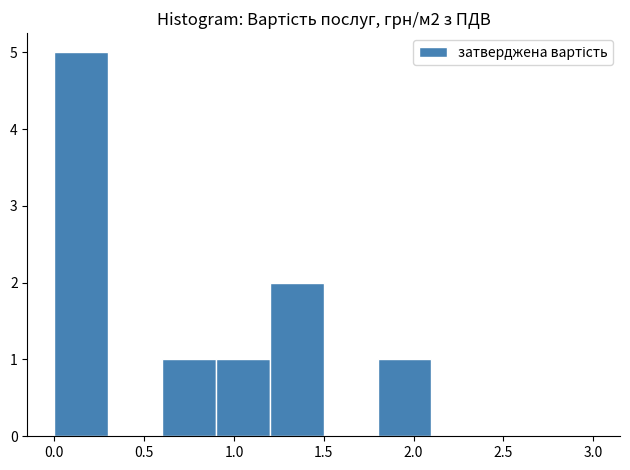

Which range on the x-axis has the tallest bar?

0.0 to 0.3